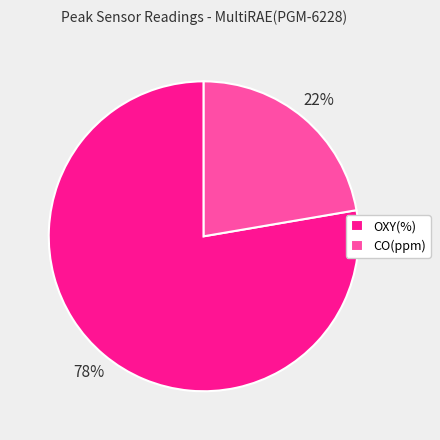

Count the number of slices in the pie.

2